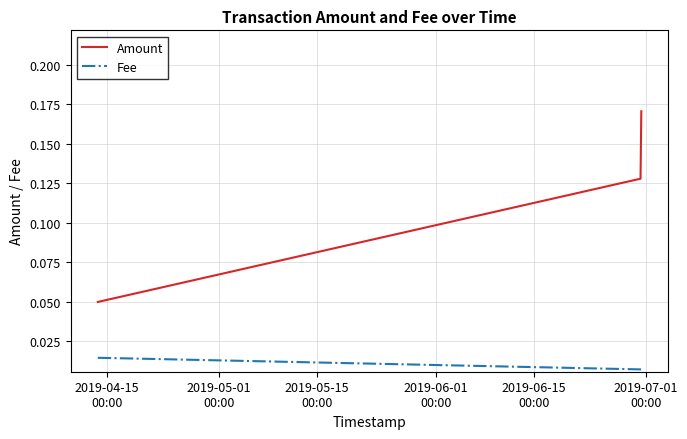

Which series has the largest range (max minus min)?

Amount